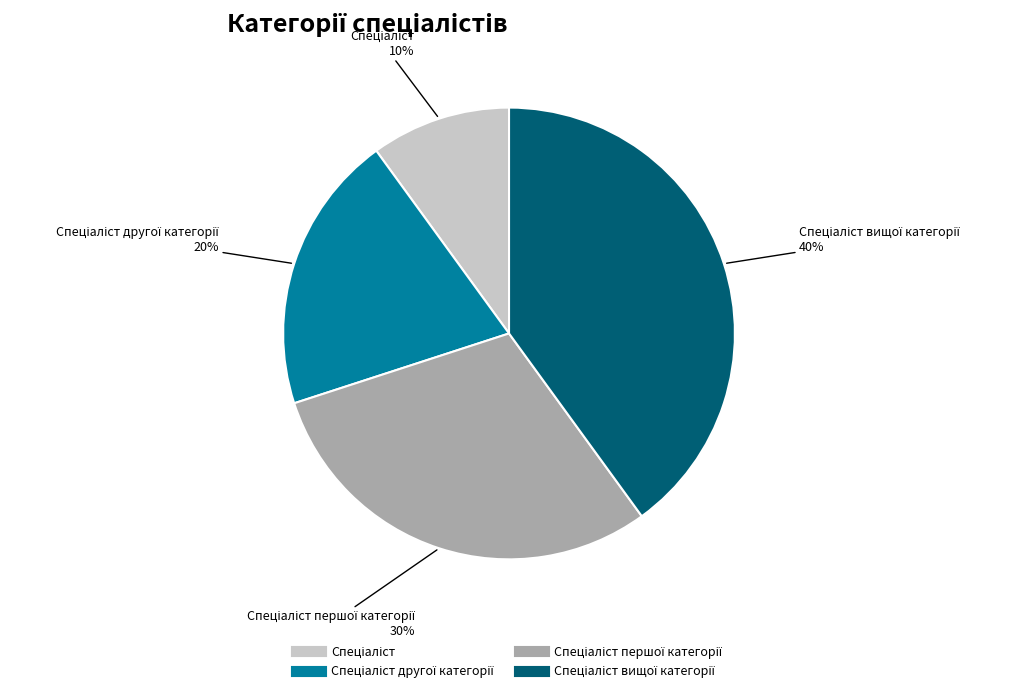

Count the number of slices in the pie.

4